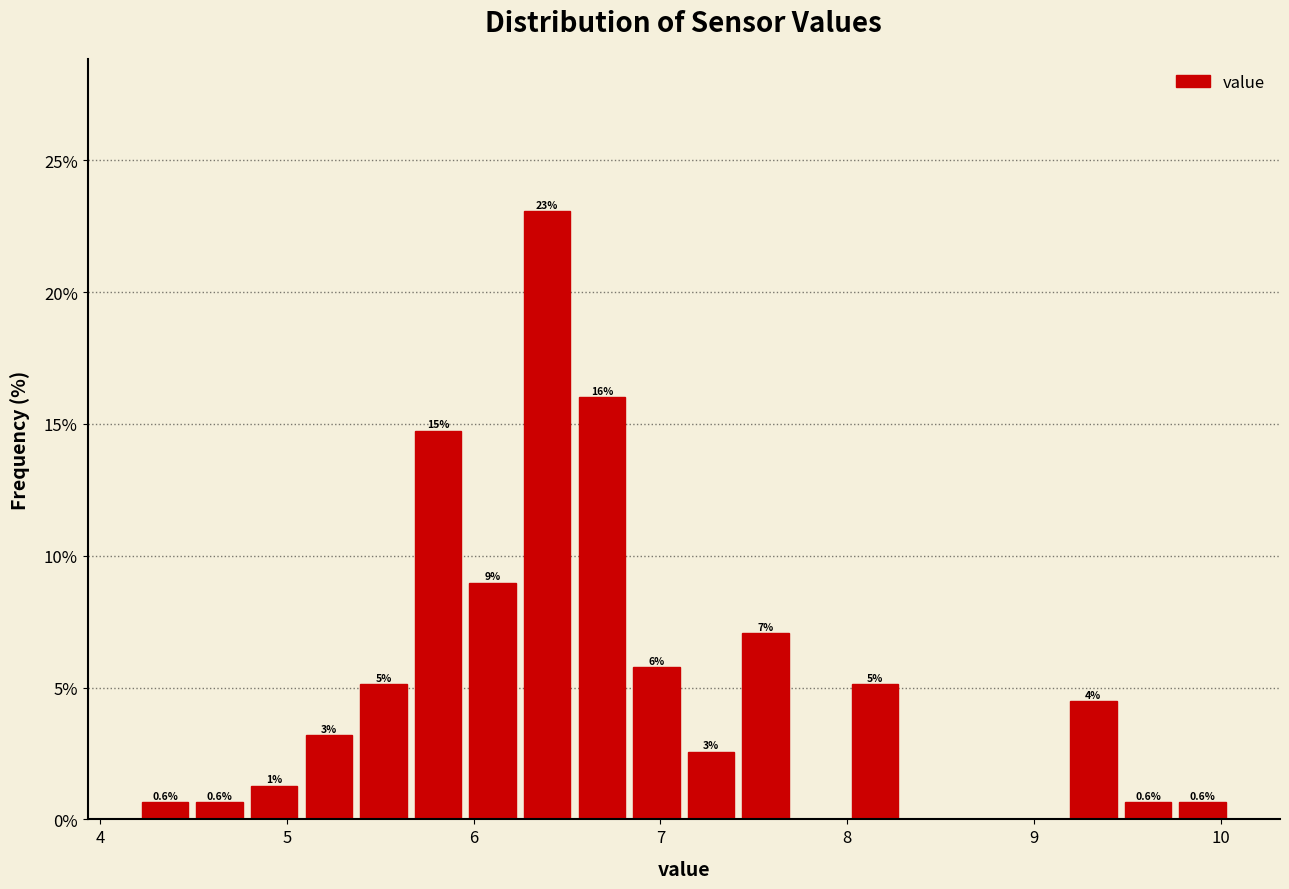

Read against the x-axis, roughly where is the centre of the tallest bar?

6.4